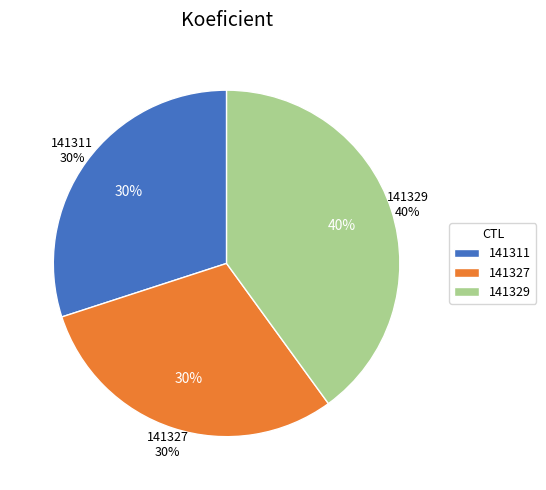

What percentage do 141329 and 141311 together represent?

70.0%